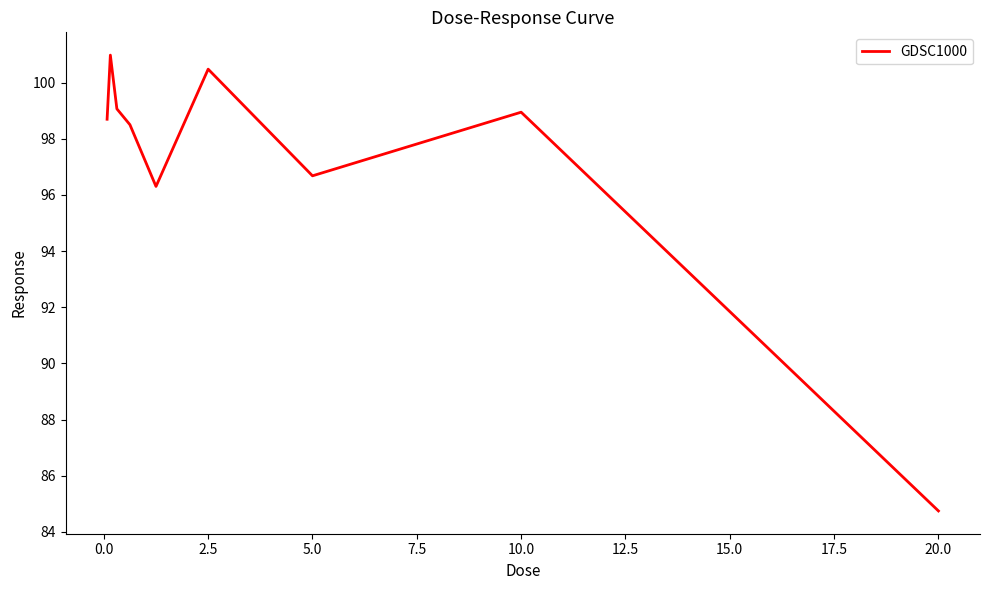

What is the difference between the maximum and minimum values?

16.2